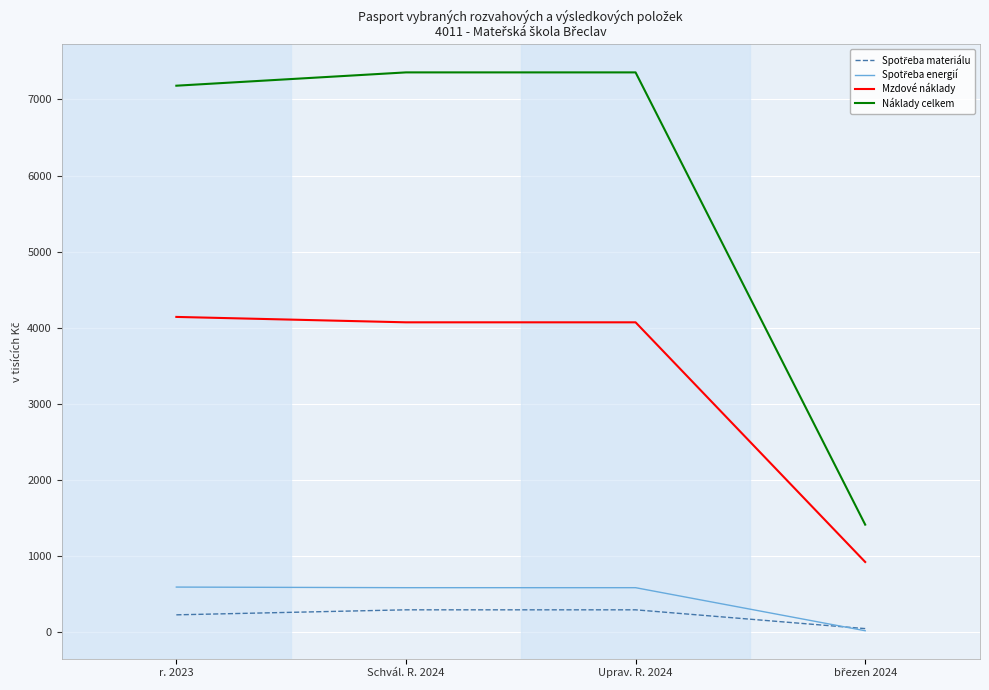

How many lines are shown in the chart?

4